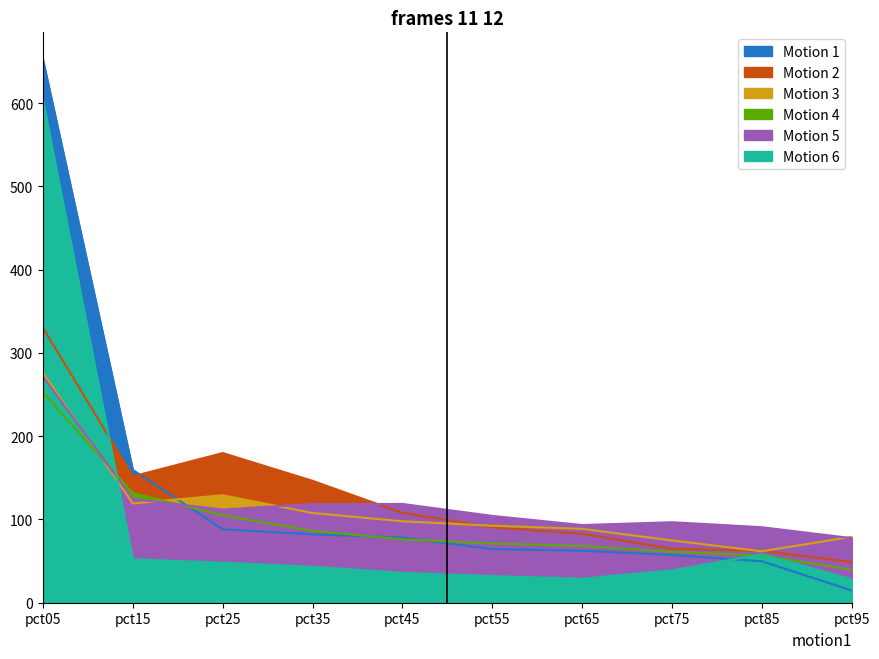

Reading left to right, list all the values displayed in this chart.

Jan: pct05=652.4	pct15=159.5	pct25=88.2	pct35=82.1	pct45=78.3	pct55=64.4	pct65=62.4	pct75=57.3	pct85=49.8	pct95=14.6
Feb: pct05=330.0	pct15=151.7	pct25=179.7	pct35=146.4	pct45=107.9	pct55=90.6	pct65=82.8	pct75=64.7	pct85=62.4	pct95=48.7
Mar: pct05=276.2	pct15=119.2	pct25=129.1	pct35=107.7	pct45=97.8	pct55=92.4	pct65=88.7	pct75=74.8	pct85=61.7	pct95=79.1
Apr: pct05=252.6	pct15=131.6	pct25=105.0	pct35=86.2	pct45=76.1	pct55=71.2	pct65=68.2	pct75=61.1	pct85=56.7	pct95=39.8
May: pct05=271.7	pct15=124.6	pct25=111.8	pct35=118.5	pct45=118.6	pct55=104.3	pct65=93.3	pct75=96.7	pct85=90.7	pct95=77.5
Jun: pct05=603.6	pct15=52.2	pct25=48.1	pct35=43.2	pct45=35.9	pct55=32.0	pct65=28.8	pct75=38.9	pct85=58.2	pct95=28.1